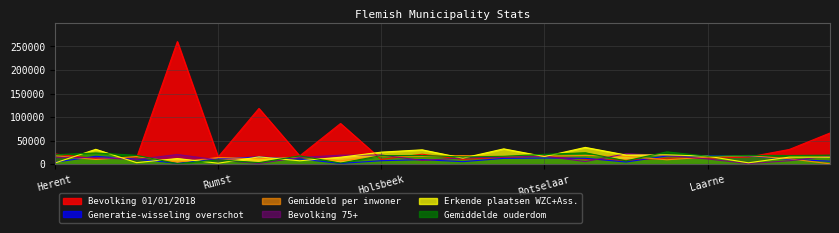

True or false: Bevolking 01/01/2018 has a value of 21632 at Herent.

True